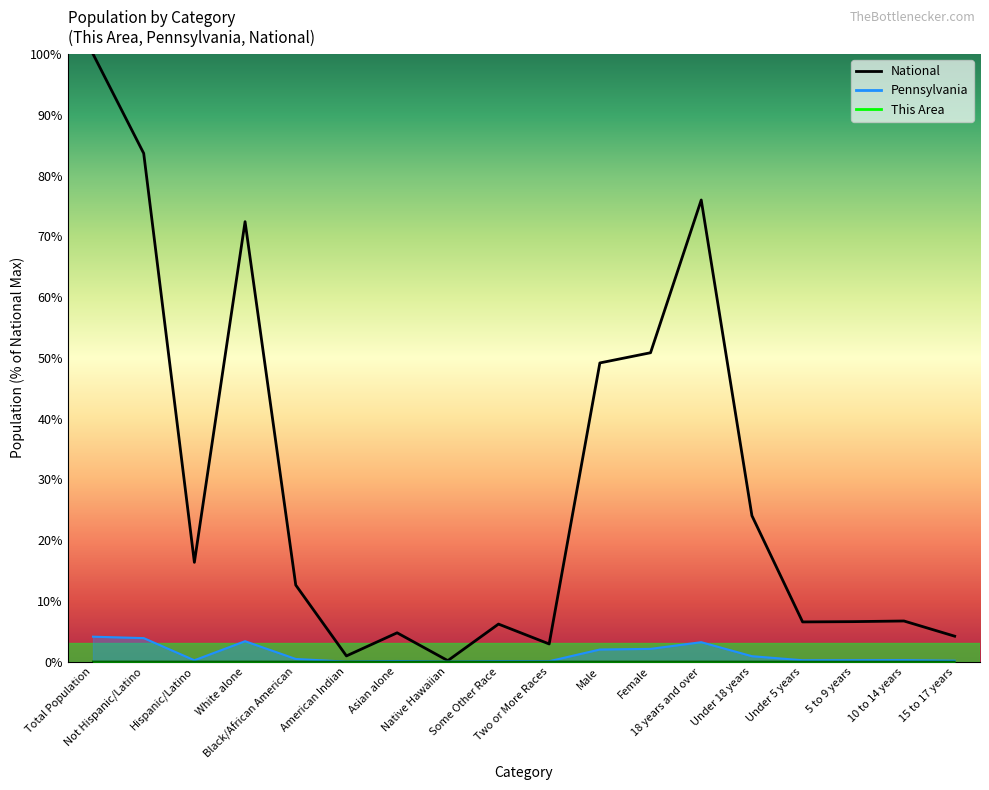

Rank the categories by This Area value from lowest to highest.

Native Hawaiian, American Indian, Some Other Race, Asian alone, Hispanic/Latino, Two or More Races, Black/African American, 15 to 17 years, Under 5 years, 5 to 9 years, 10 to 14 years, Under 18 years, Male, Female, 18 years and over, White alone, Not Hispanic/Latino, Total Population